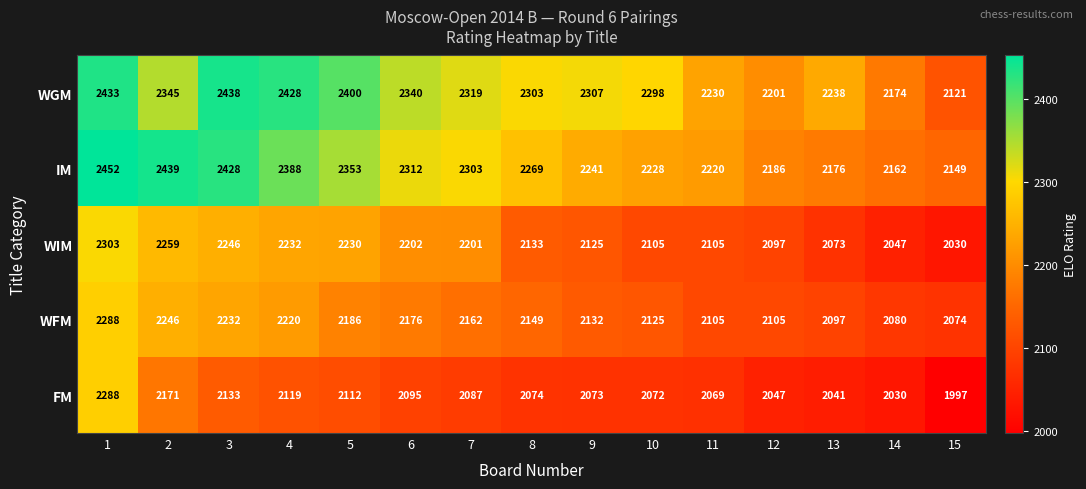

Between 1 and 7, which series saw the biggest shift?

FM